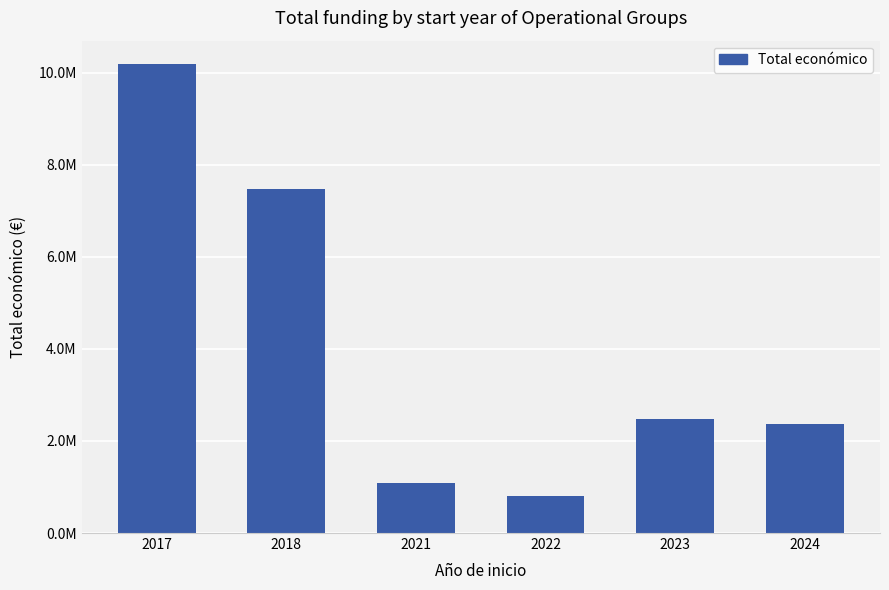

The value at 2021 is 1075944. True or false?

True